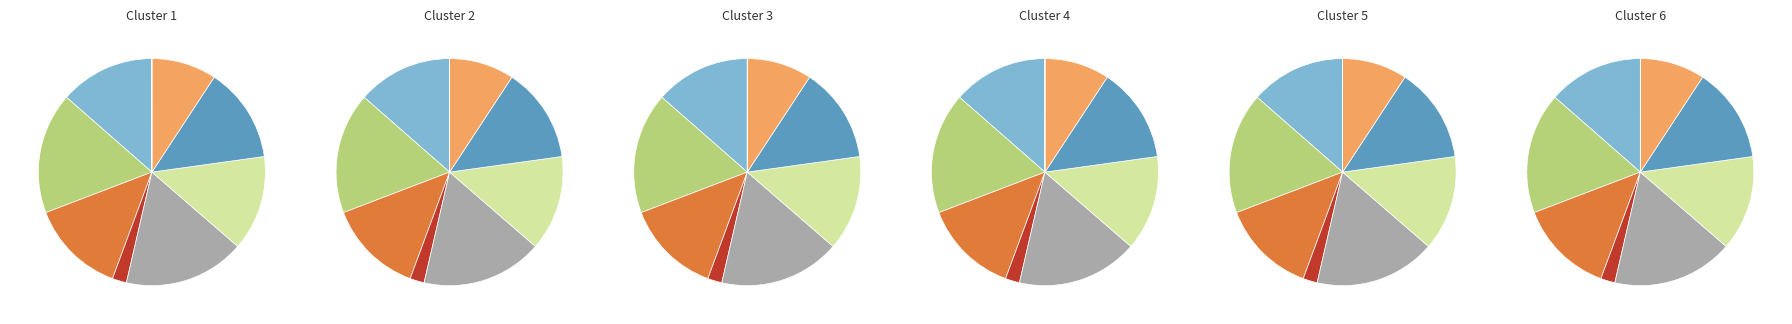

Does any single category account for the majority?

No